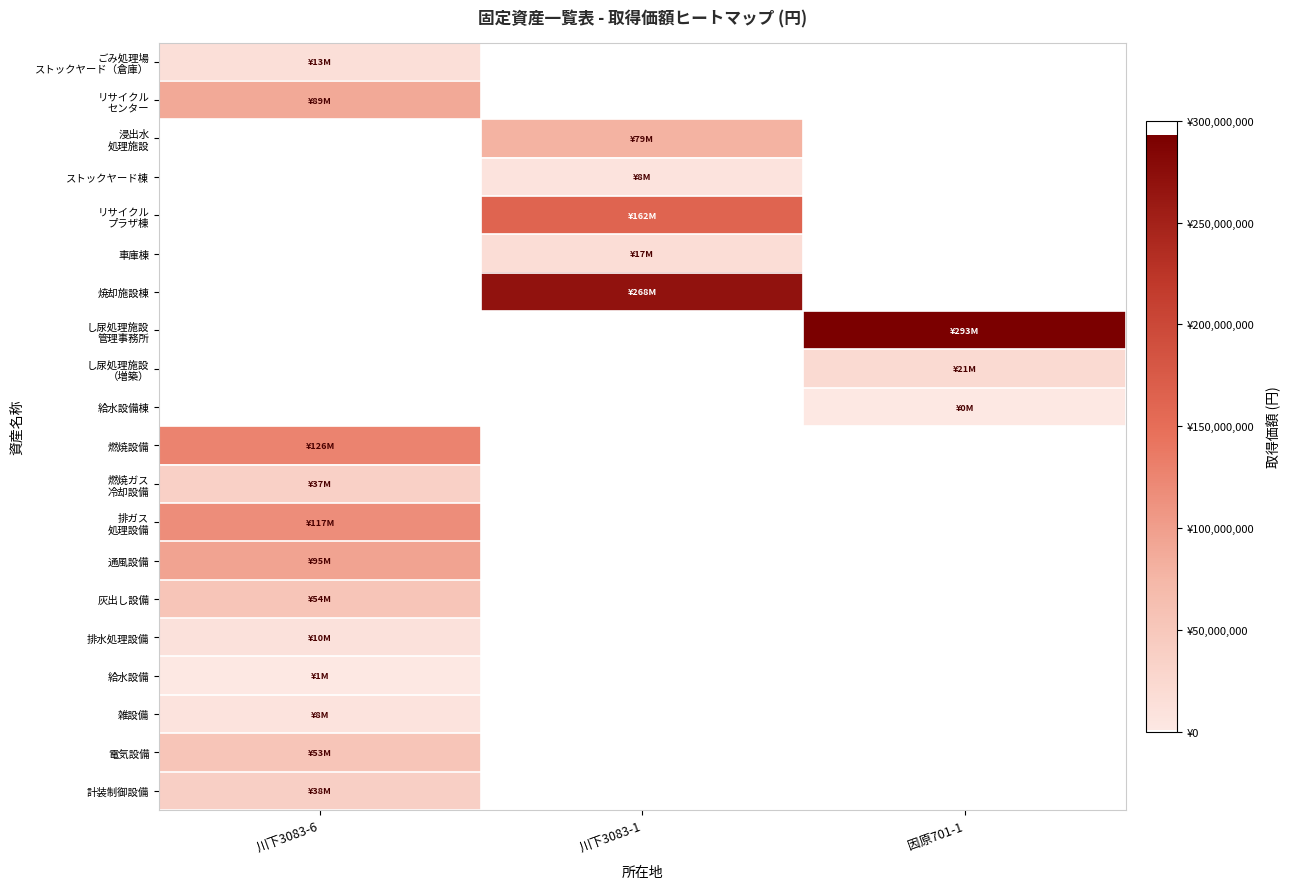

Rank the series by their maximum value, from lowest to highest.

給水設備棟, 給水設備, ストックヤード棟, 雑設備, 排水処理設備, ごみ処理場 ストックヤード（倉庫）, 車庫棟, し尿処理施設 （増築）, 燃焼ガス 冷却設備, 計装制御設備, 電気設備, 灰出し設備, 浸出水 処理施設, リサイクル センター, 通風設備, 排ガス 処理設備, 燃焼設備, リサイクル プラザ棟, 焼却施設棟, し尿処理施設 管理事務所